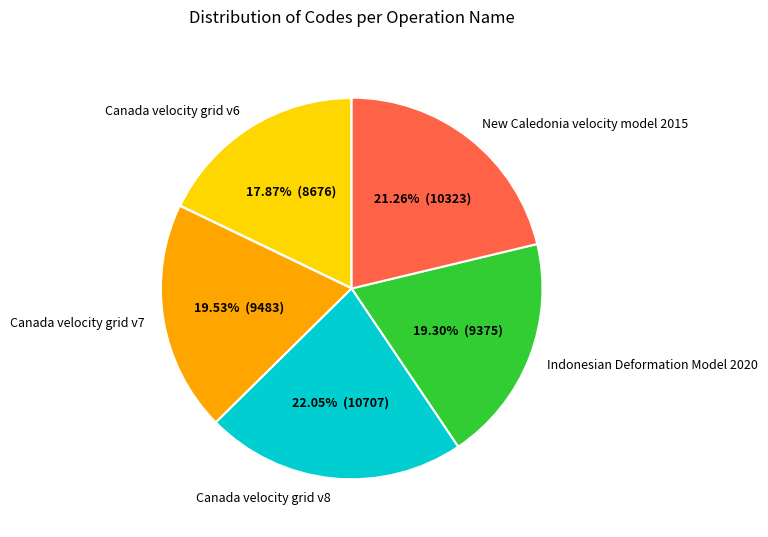

Does Canada velocity grid v6 account for over 50% of the chart?

No